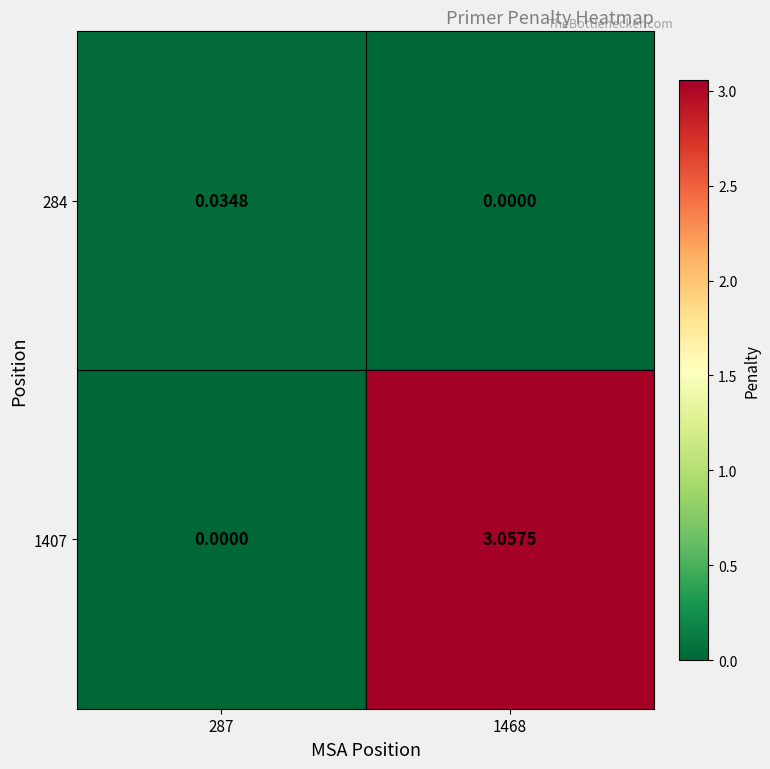

Rank the series by their maximum value, from highest to lowest.

1407, 284